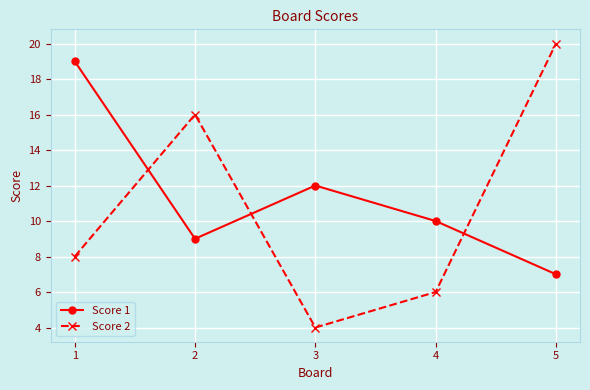

Does the chart display data point markers on the line(s)?

Yes